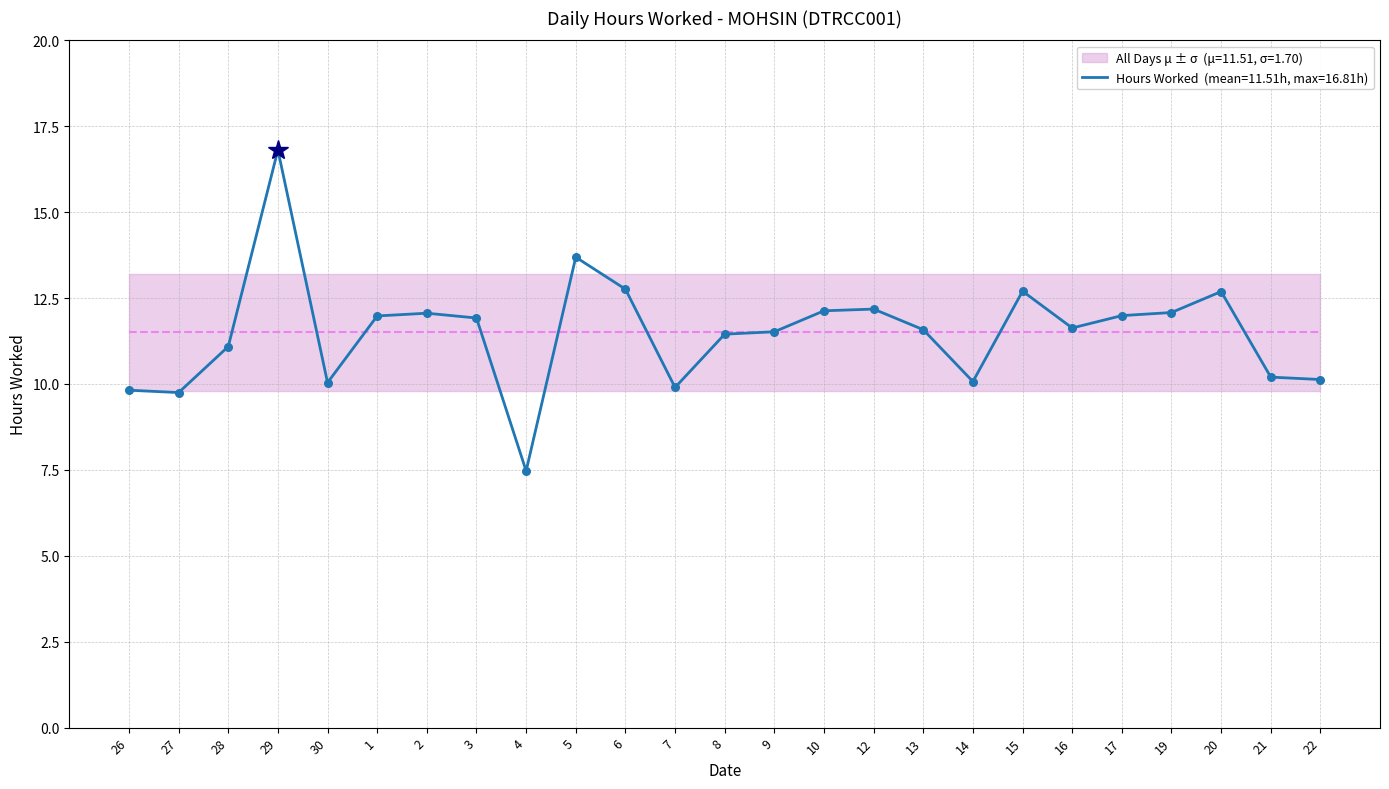

Approximately how many times larger is the value at 9 compared to 3?

1.0